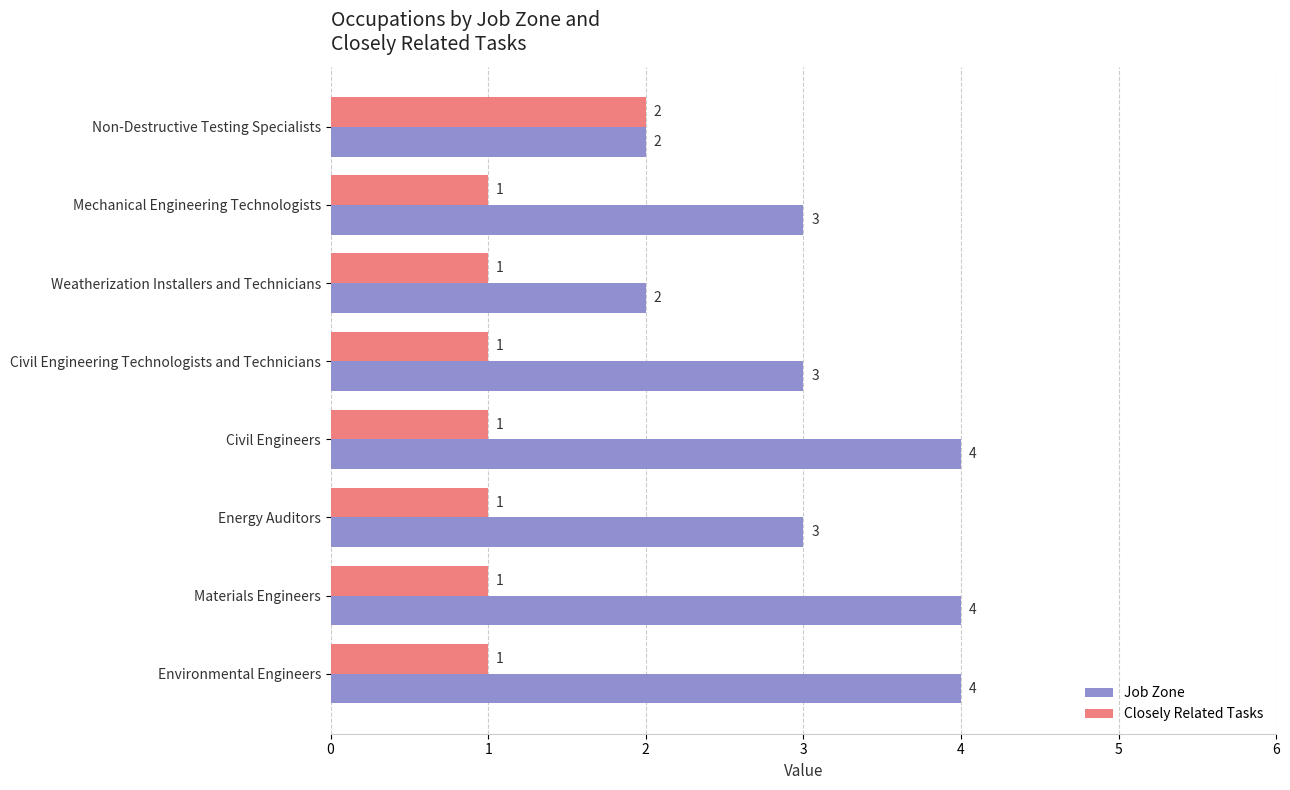

Is it true that Closely Related Tasks equals 0 at Civil Engineers?

False